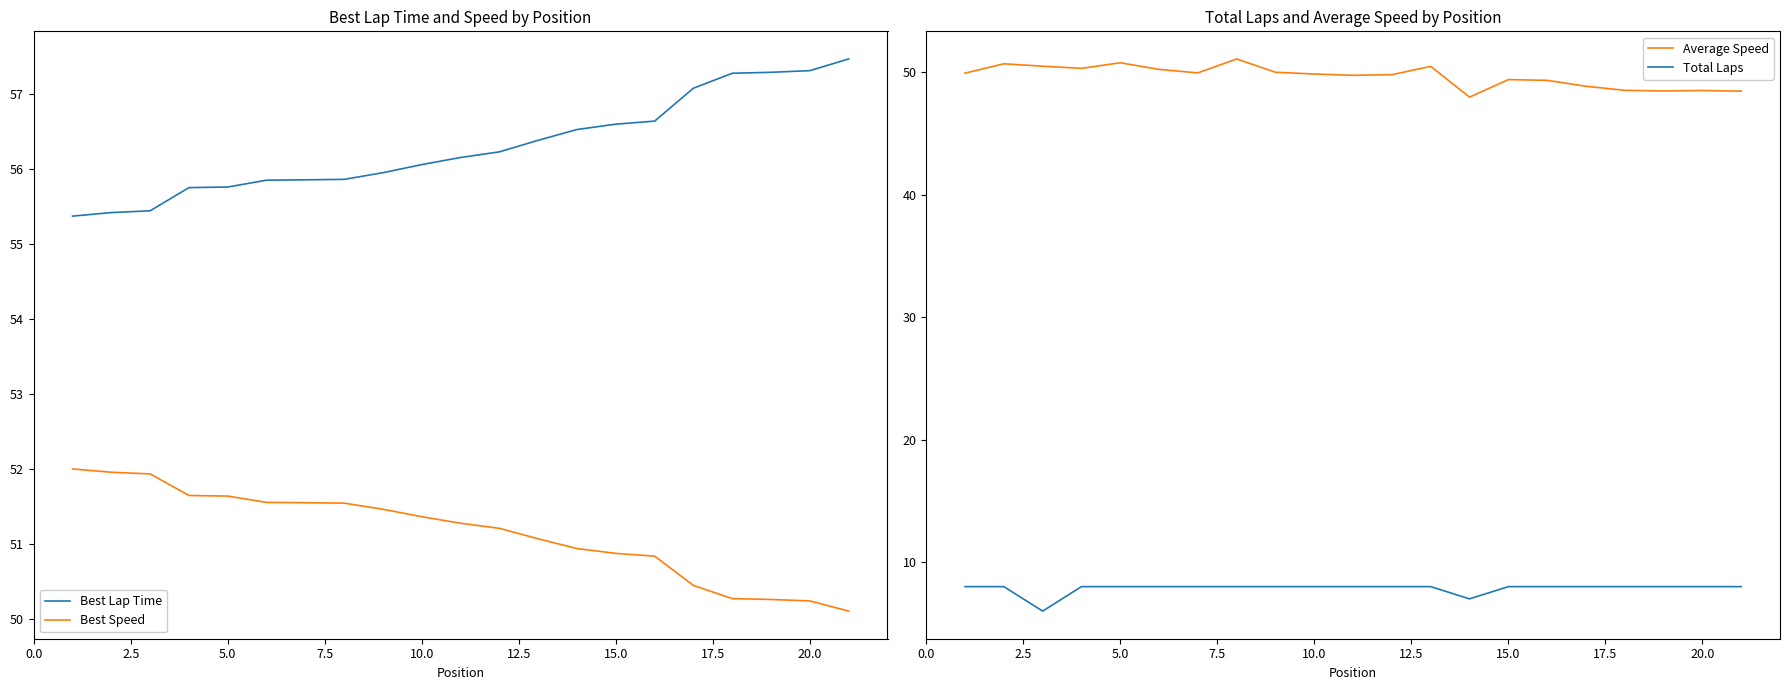

At how many categories does at least one series exceed 55?

21